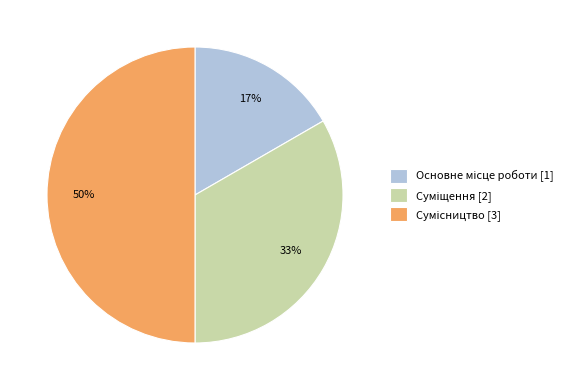

To the nearest percent, what is the difference between the largest and smallest slice percentages?

33%